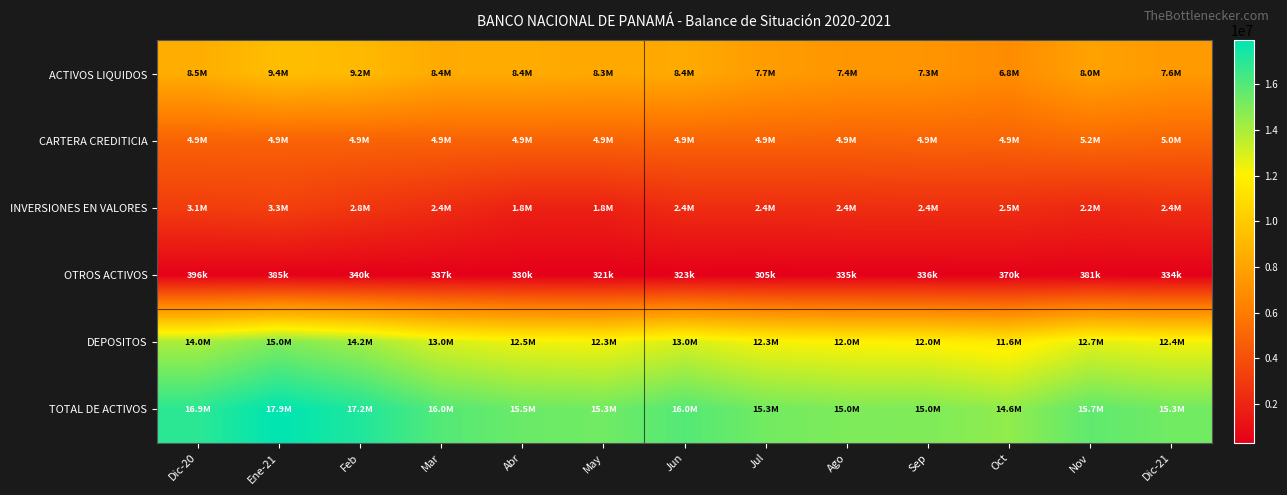

Count the number of categories in the chart.

13